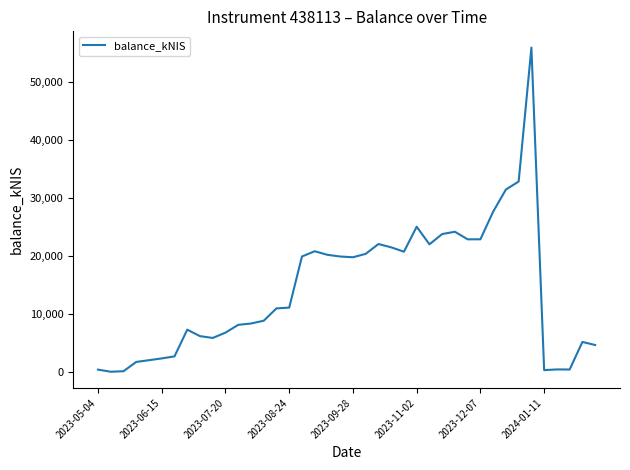

What is the greatest value displayed?

55855.3